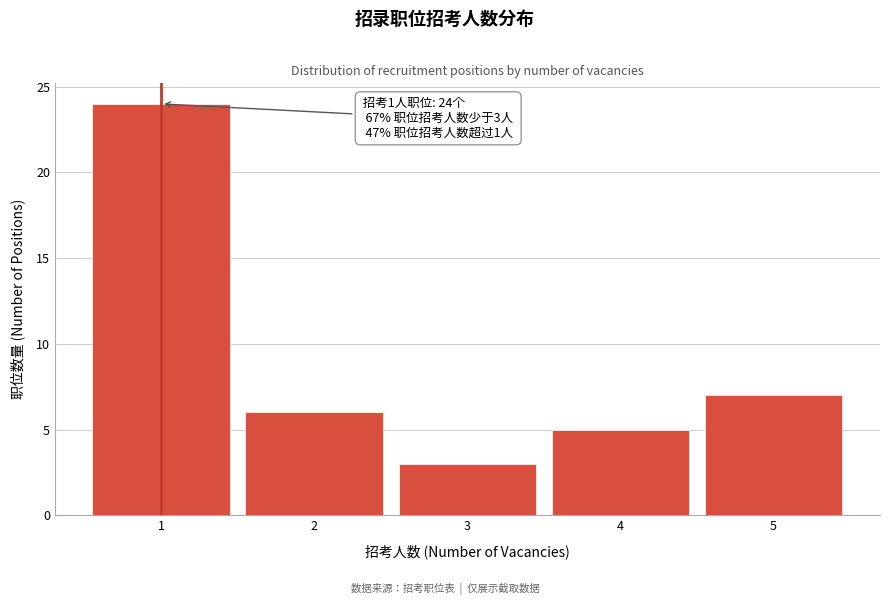

Over which range of the x-axis is the bar tallest?

0.5 to 1.5